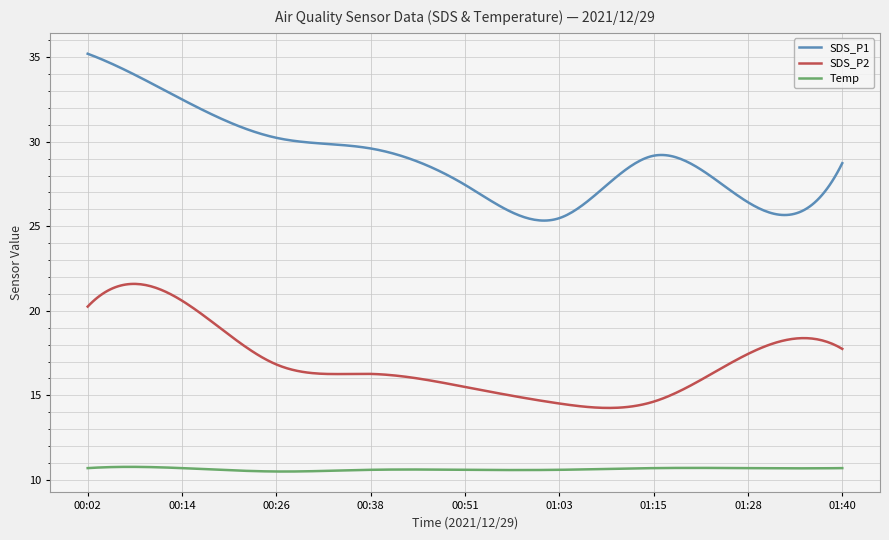

Rank the series by their average value, from highest to lowest.

SDS_P1, SDS_P2, Temp